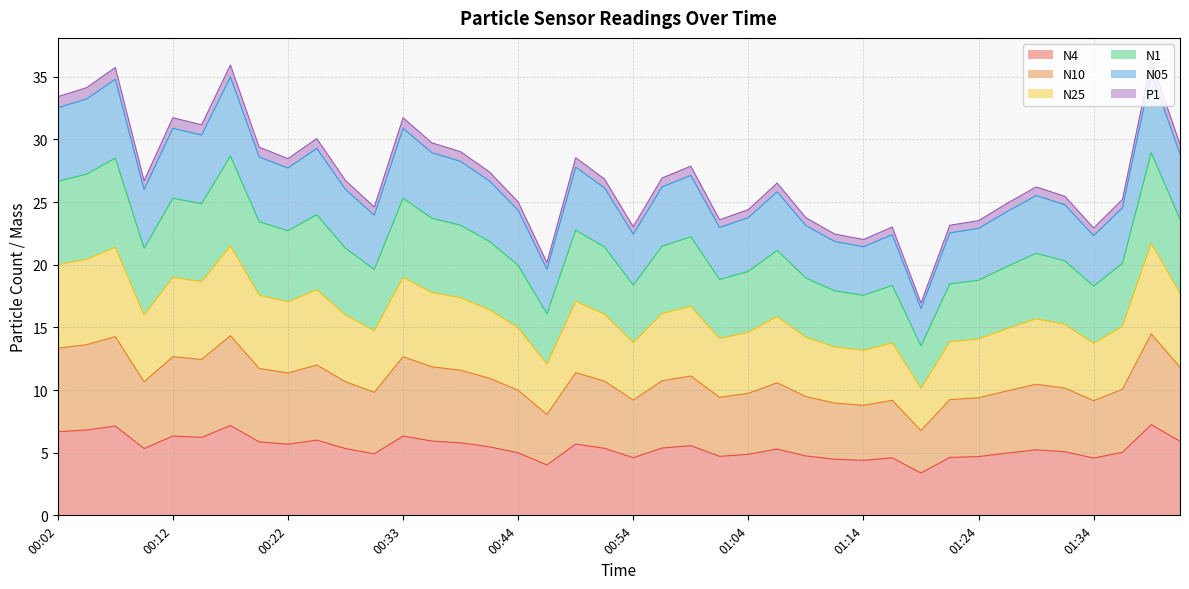

Which category has the lowest value in the N05 series?

01:19